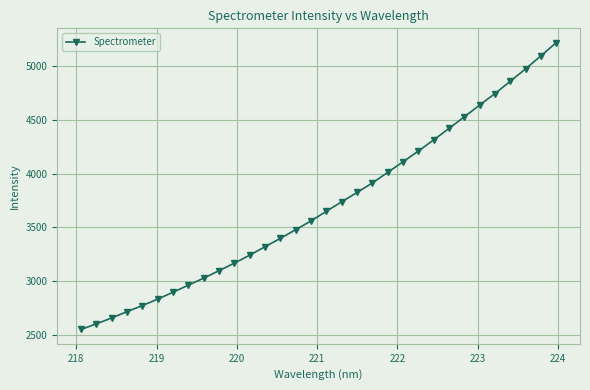

Reading right to left, list all the values displayed in this chart.

5217.0	5094.7	4974.2	4858.6	4744.3	4637.4	4528.4	4420.1	4314.3	4210.7	4110.7	4012.2	3914.4	3825.5	3739.2	3651.0	3561.8	3479.9	3399.8	3321.6	3243.8	3169.1	3099.6	3029.7	2964.8	2898.9	2834.8	2775.0	2718.5	2660.1	2604.9	2552.7